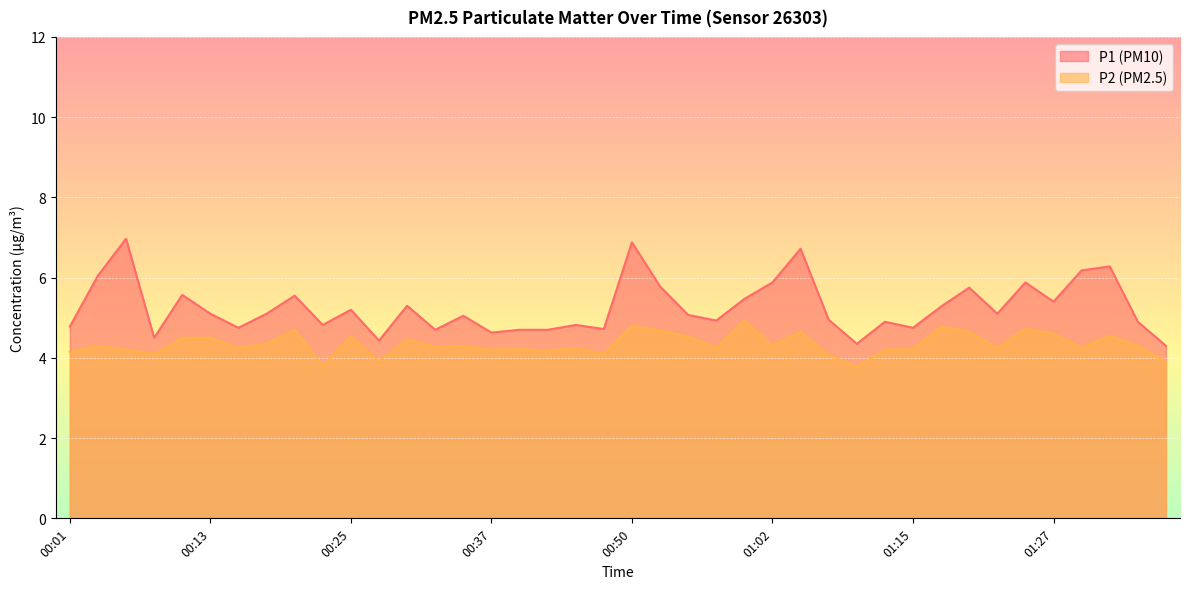

Which series has the largest range (max minus min)?

P1